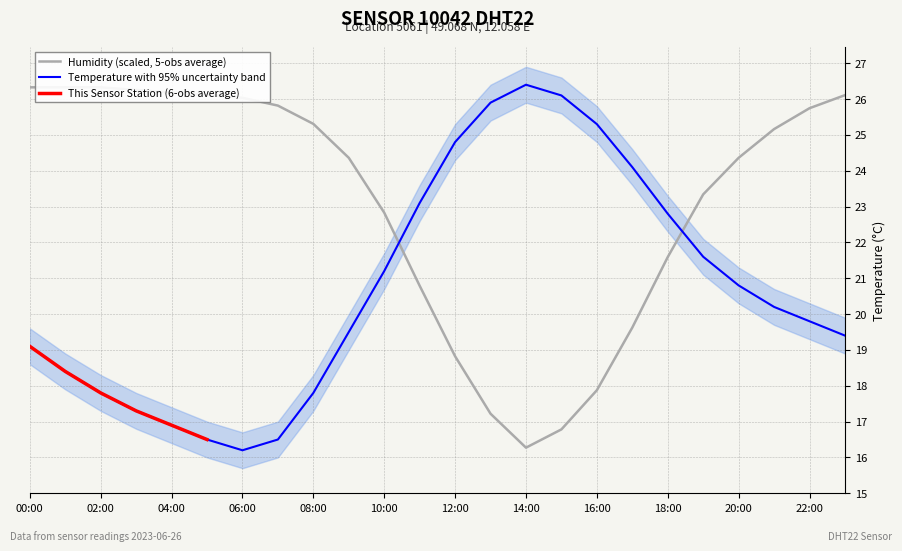

Read the temperature value at 08:00.

17.8